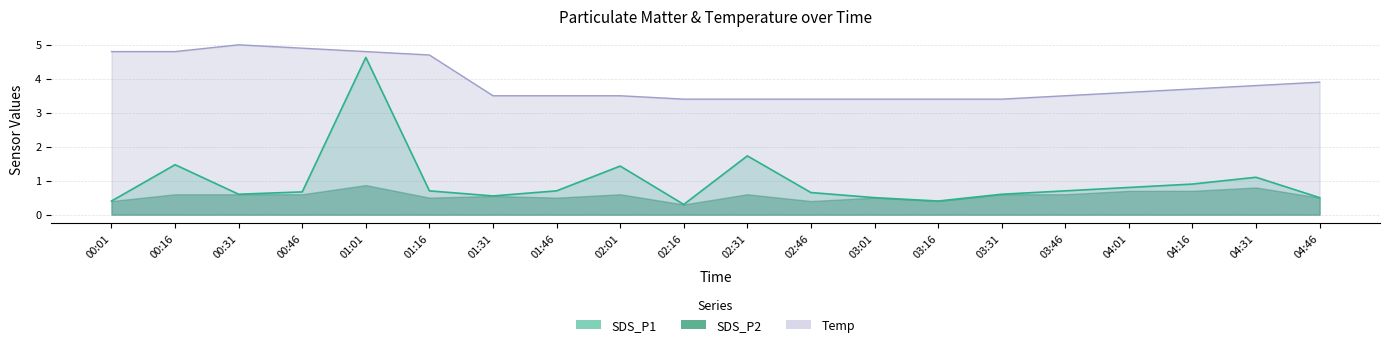

What is the value of the Temp point at the 8th from the left?

3.5